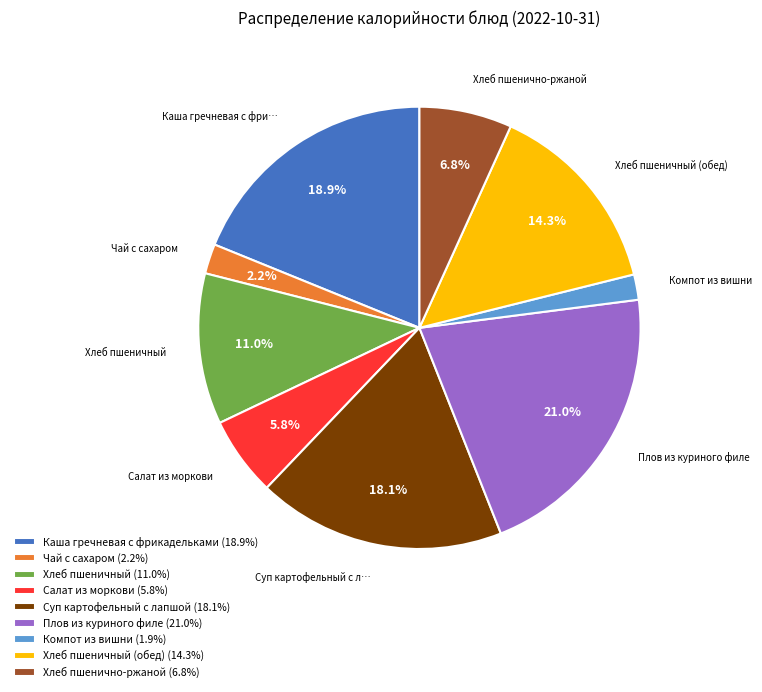

How much of the chart is everything except Салат из моркови (5.8%)?

94.2%